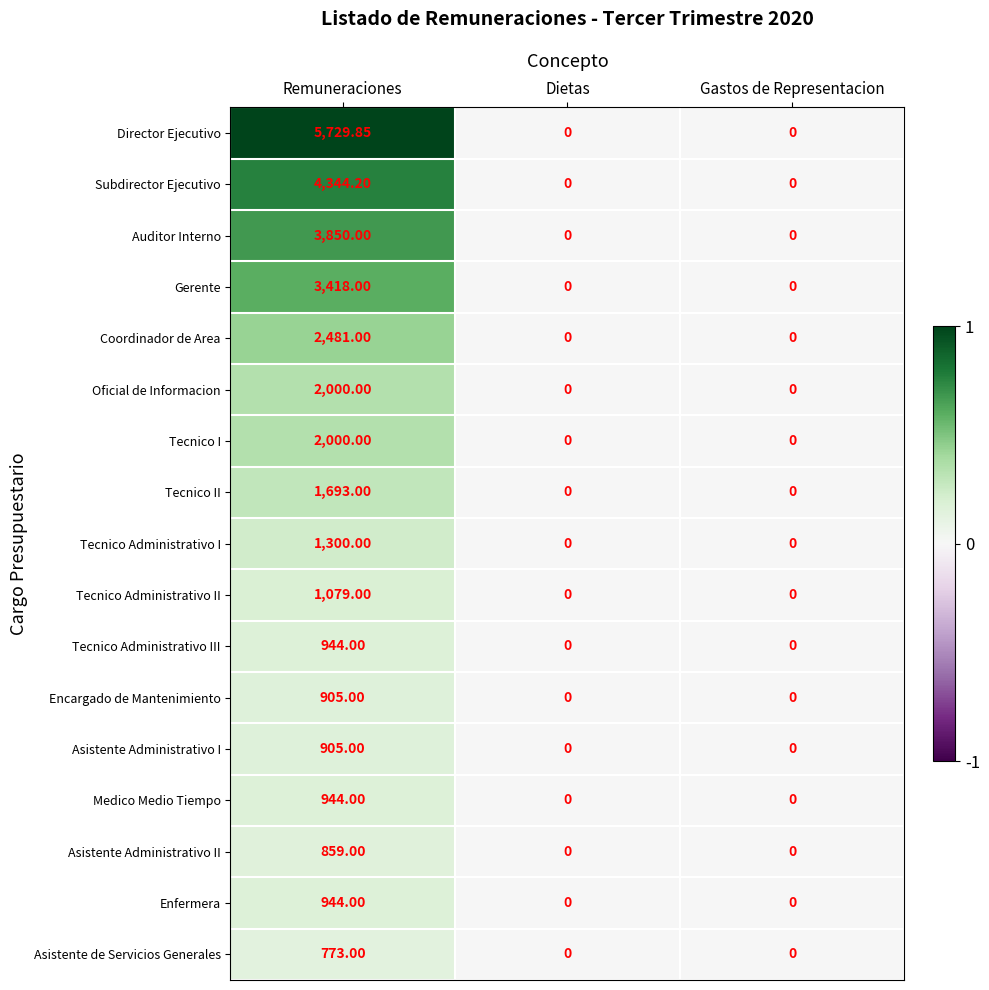

At which category is the sum across all series the highest?

Remuneraciones